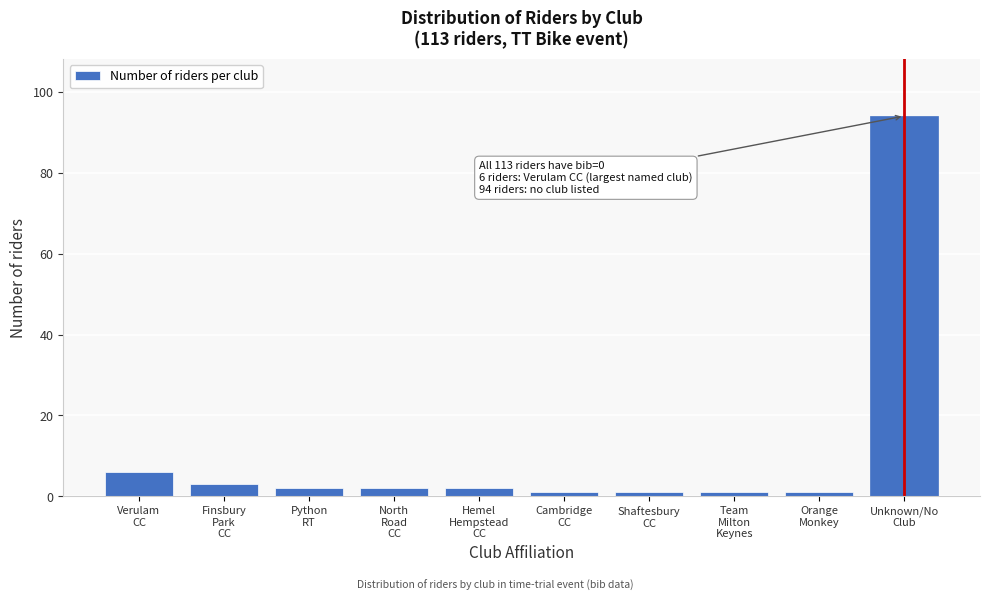

Reading right to left, extract all data points from this chart.

94	1	1	1	1	2	2	2	3	6